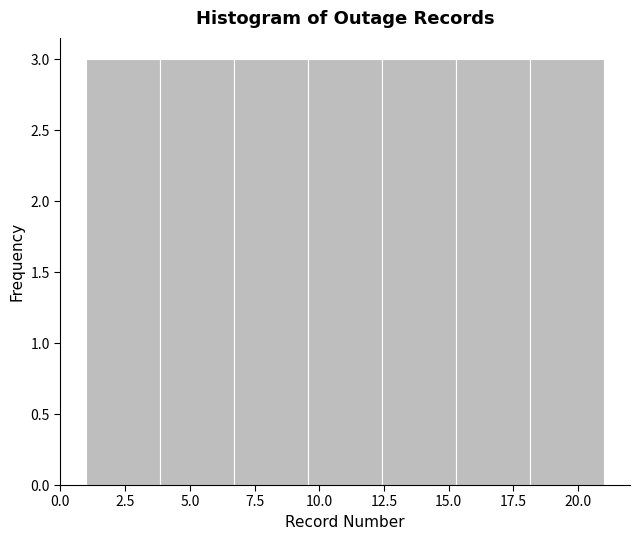

Reading left to right, list every bar in this chart as the range it spans on the x-axis followed by its height. Neither the bar edges nor the heights are printed on the chart, so give them approximately, as read against the axes.

1.0 to 4.0: 3
4.0 to 6.5: 3
6.5 to 9.5: 3
9.5 to 12.5: 3
12.5 to 15.5: 3
15.5 to 18.0: 3
18.0 to 21.0: 3